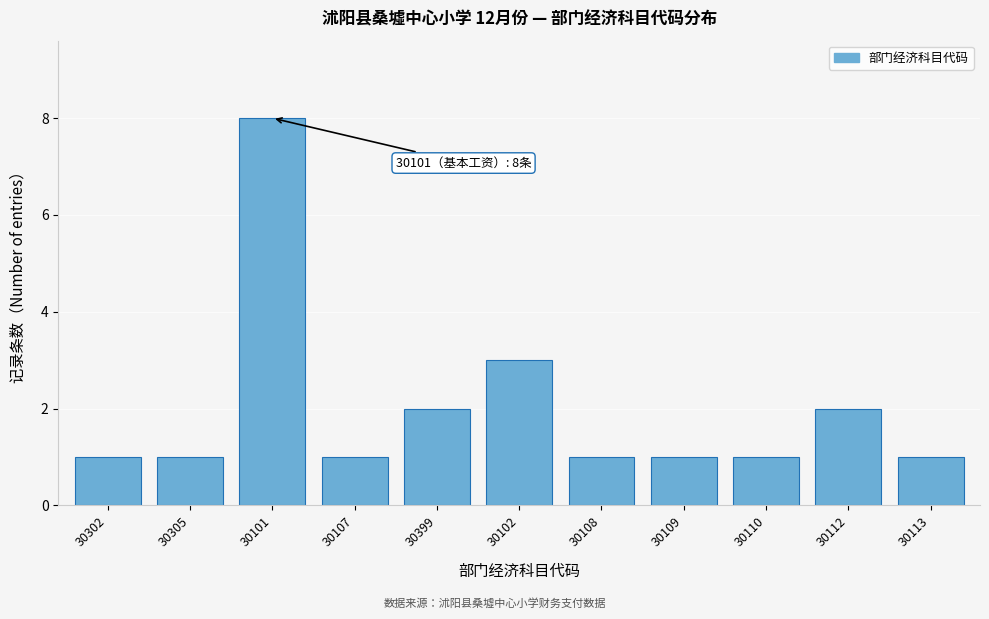

Reading right to left, what are all the values shown in this chart?

1	2	1	1	1	3	2	1	8	1	1